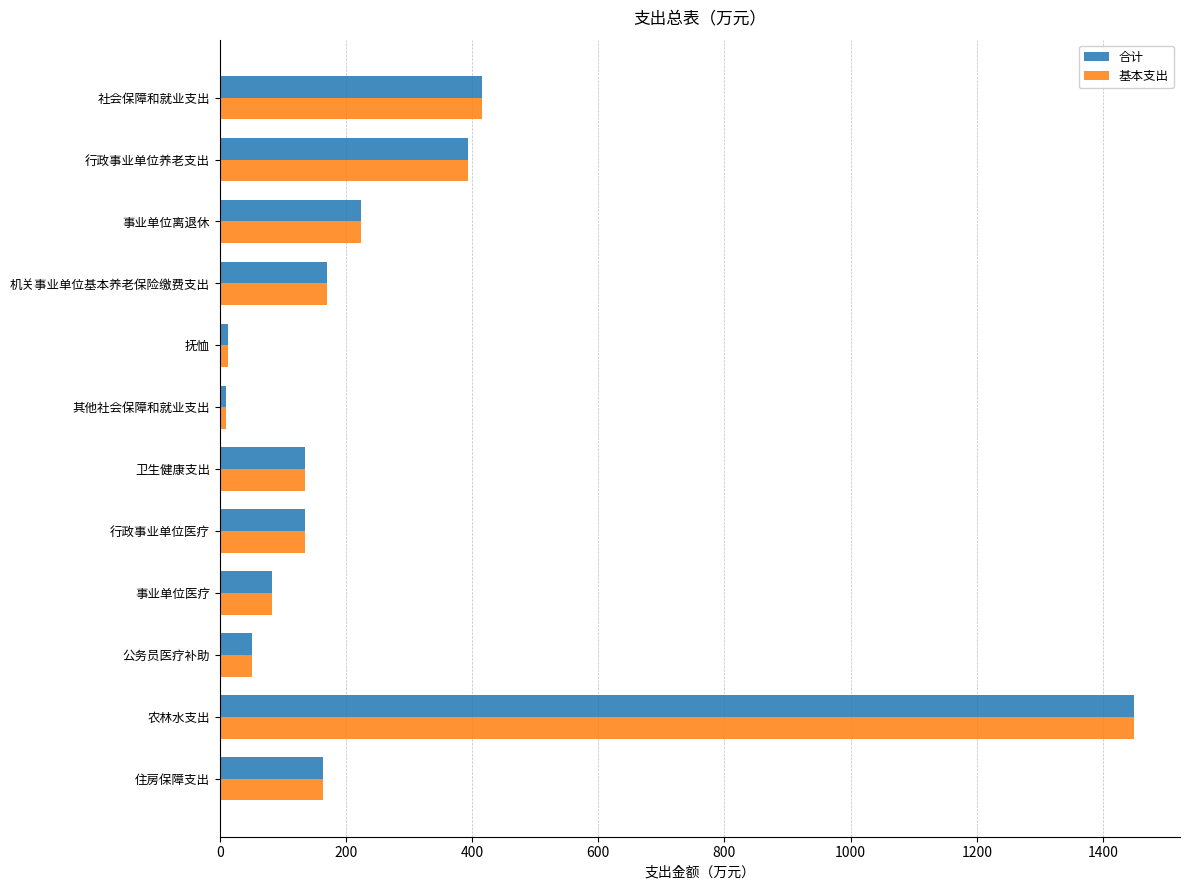

What is the total value across all series at 机关事业单位基本养老保险缴费支出?

340.2